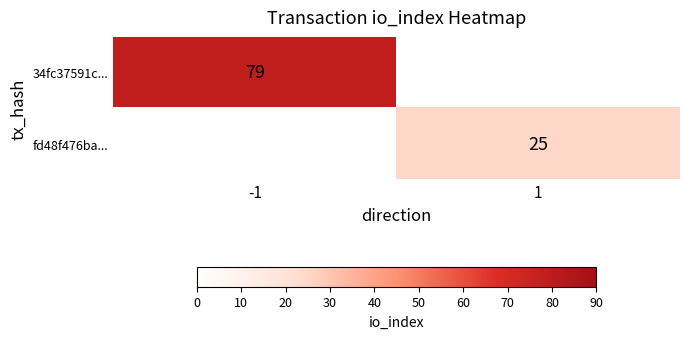

Count the number of categories in the chart.

2